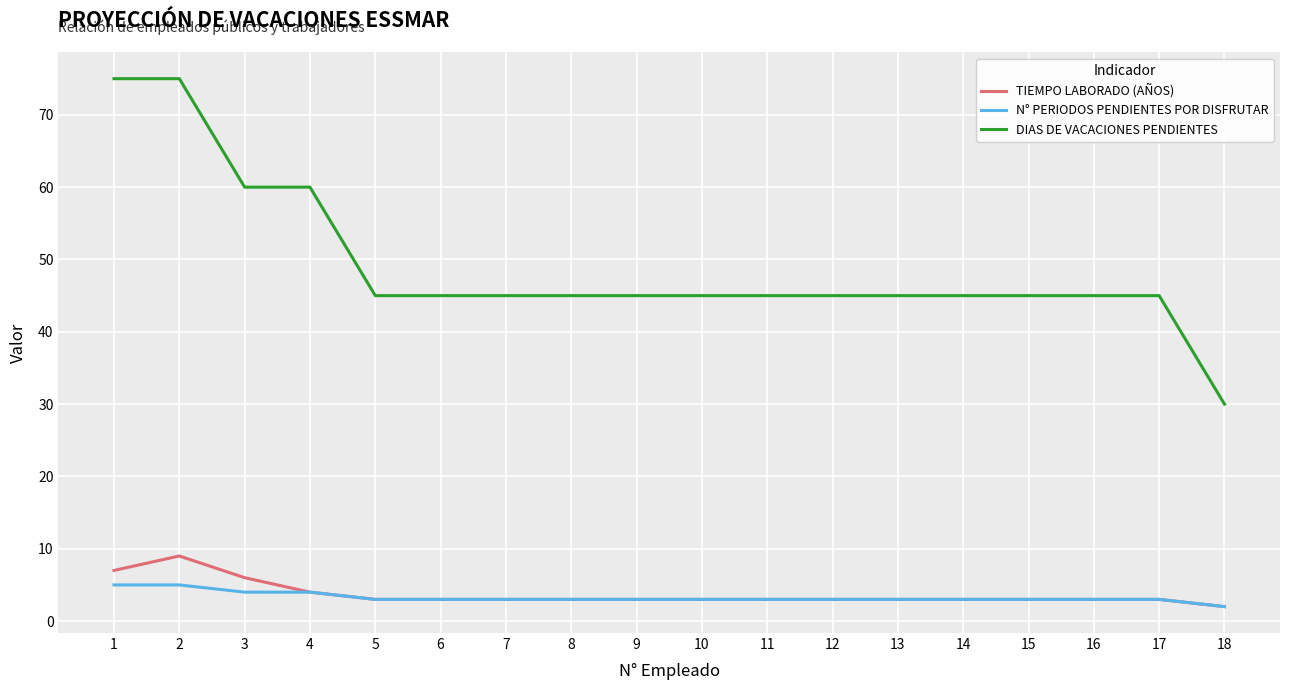

Reading left to right, what are all the values shown in this chart?

TIEMPO LABORADO (AÑOS): 7	9	6	4	3	3	3	3	3	3	3	3	3	3	3	3	3	2
N° PERIODOS PENDIENTES POR DISFRUTAR: 5	5	4	4	3	3	3	3	3	3	3	3	3	3	3	3	3	2
DIAS DE VACACIONES PENDIENTES: 75	75	60	60	45	45	45	45	45	45	45	45	45	45	45	45	45	30